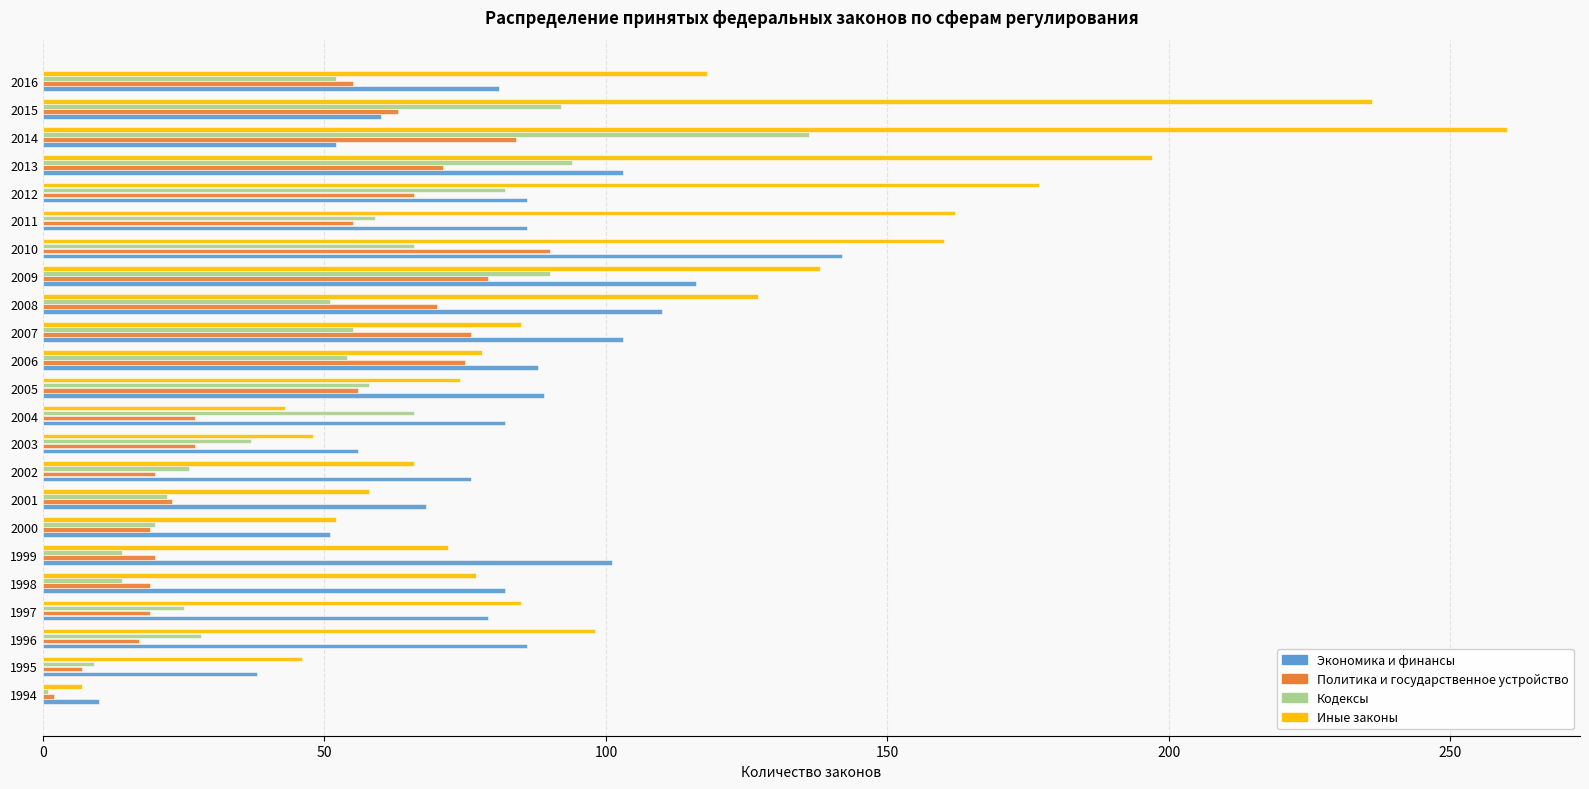

What is the total value across all series at 2006?

295